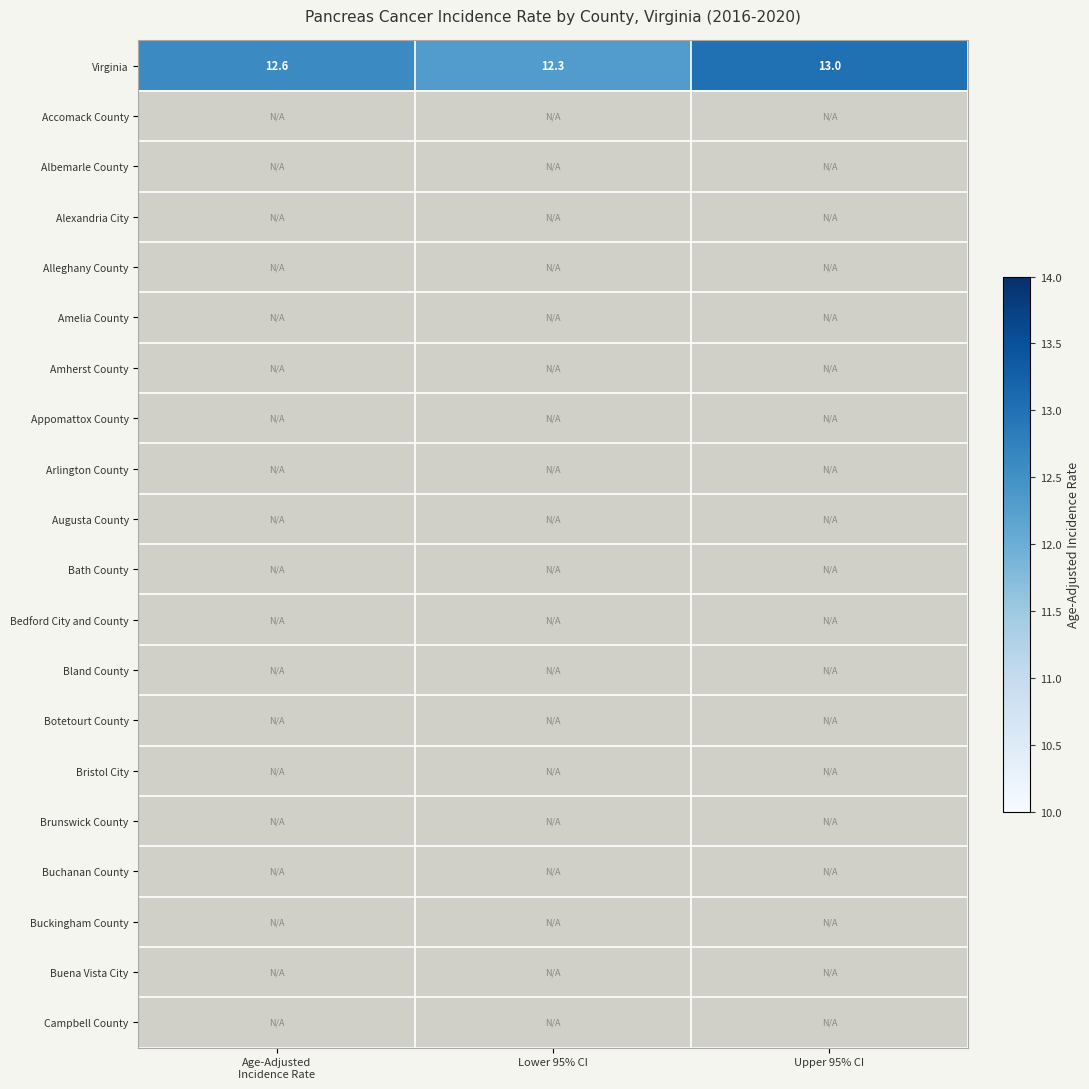

Which label corresponds to the largest value in the chart?

Upper 95% CI